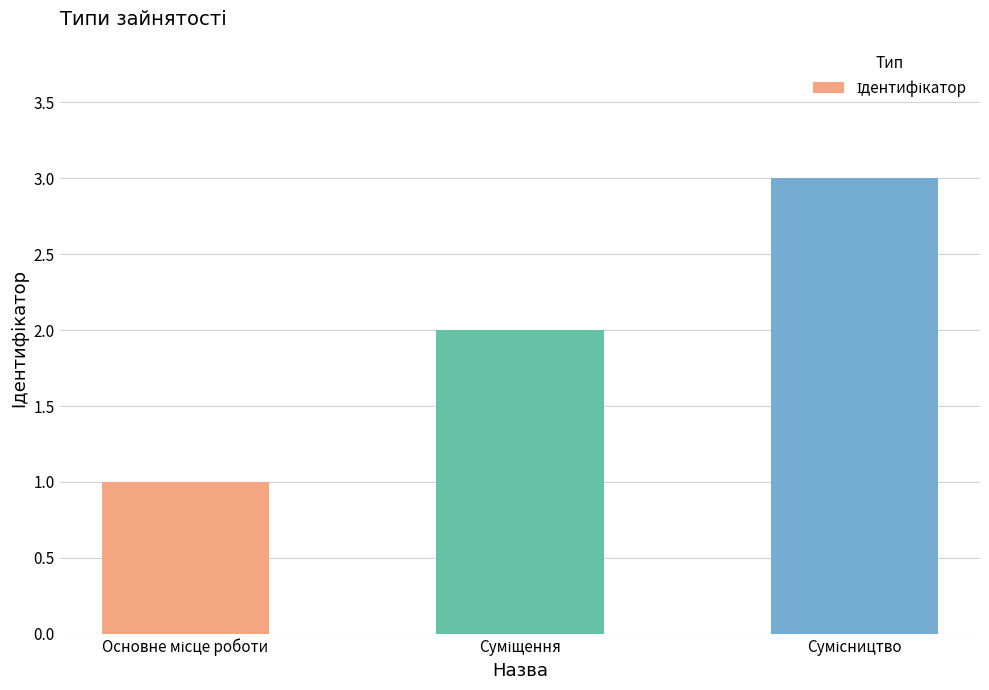

What is the maximum value shown in the chart?

3